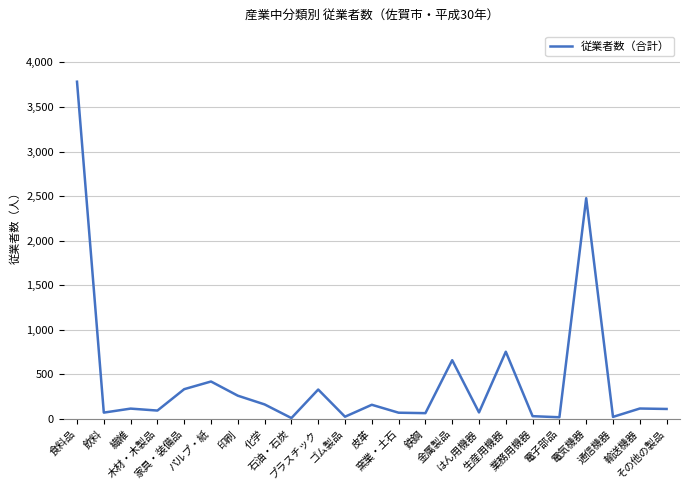

What is the difference between the maximum and minimum values?

3773